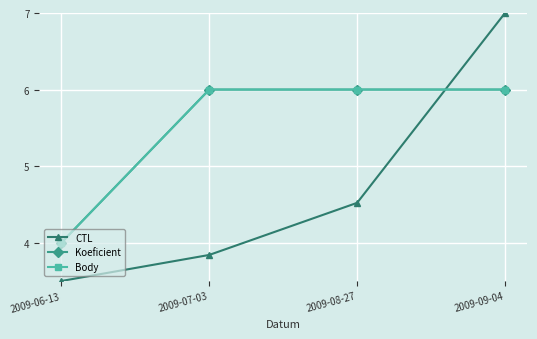

Does the chart have visible grid lines?

Yes